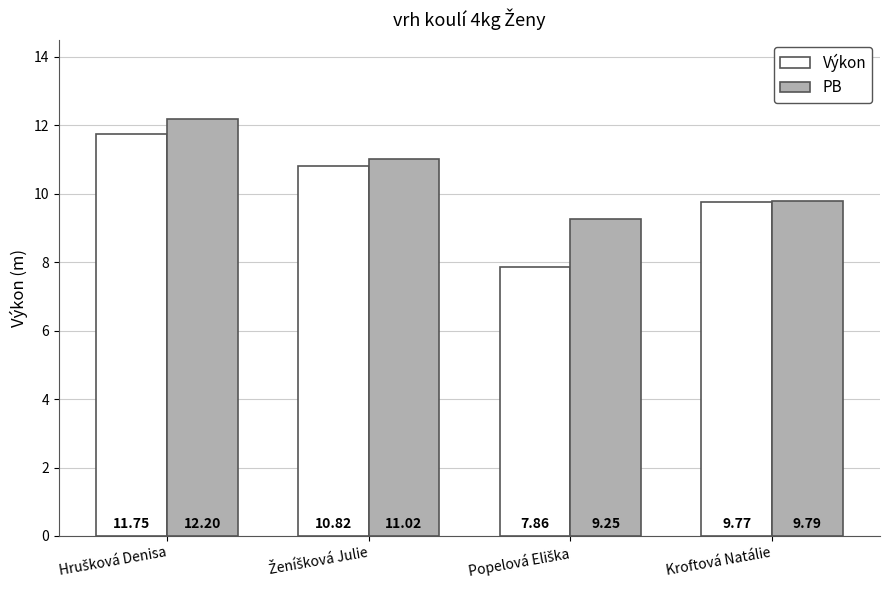

Where is PB nearest to the value 10?

Kroftová Natálie